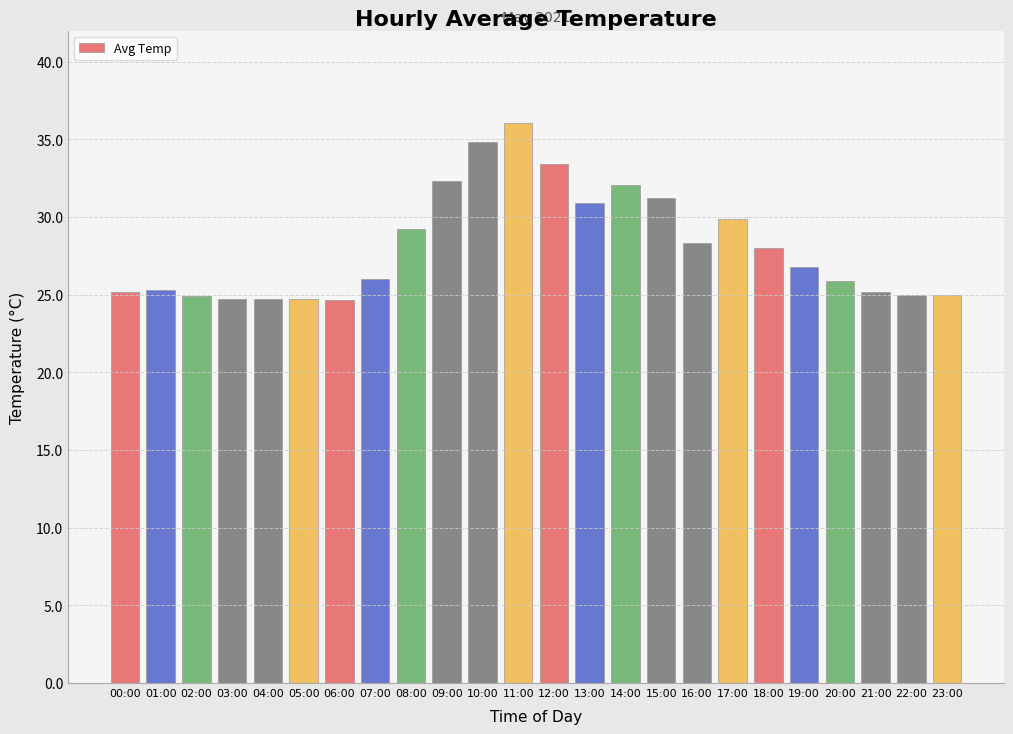

What position from the right is 04:00?

20